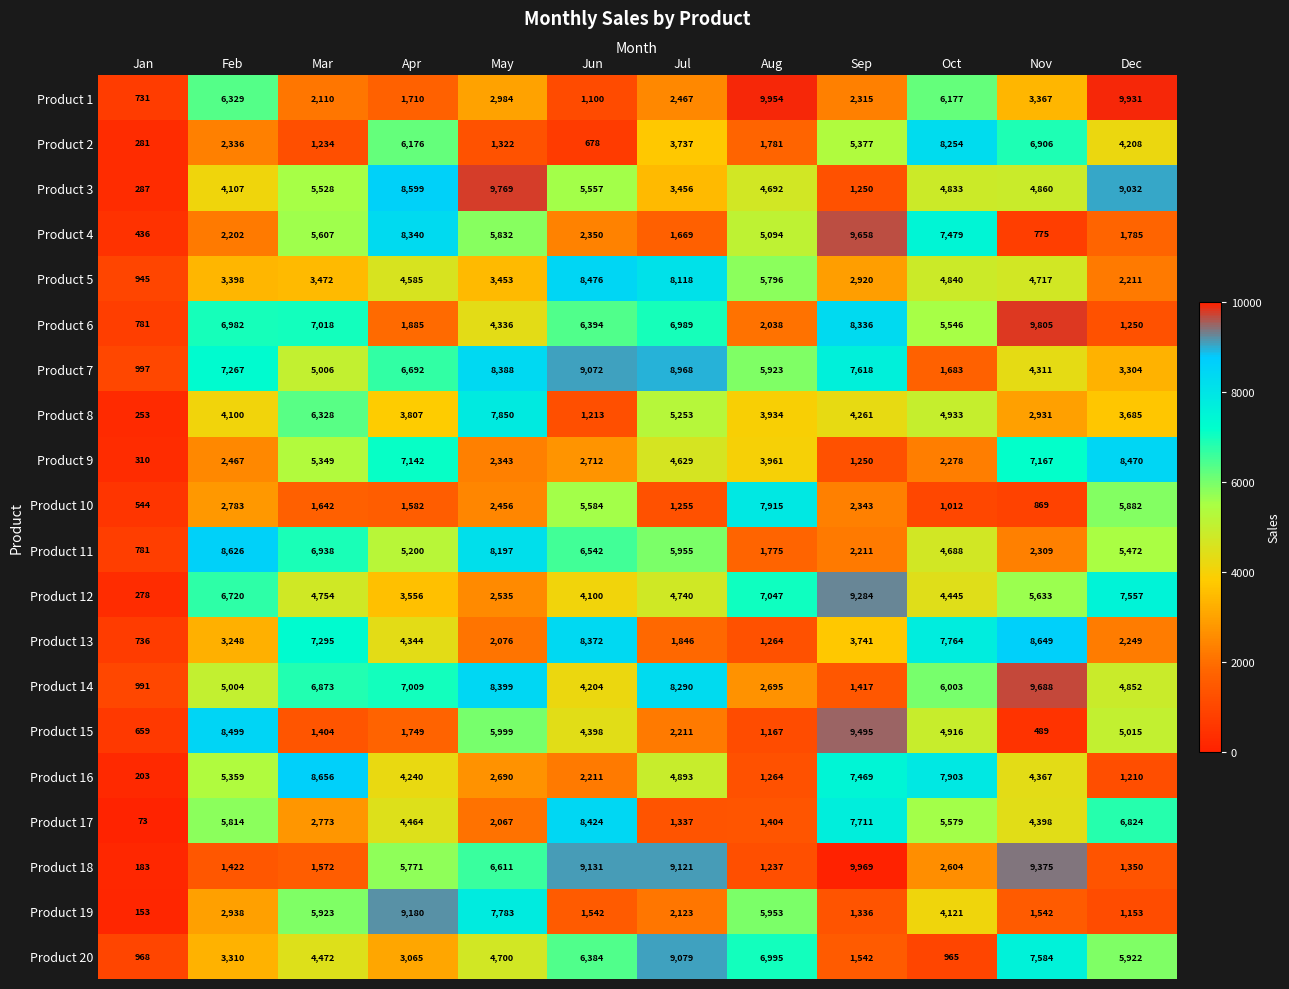

What is the difference between the second highest and minimum values in the Product 9 series?

6857